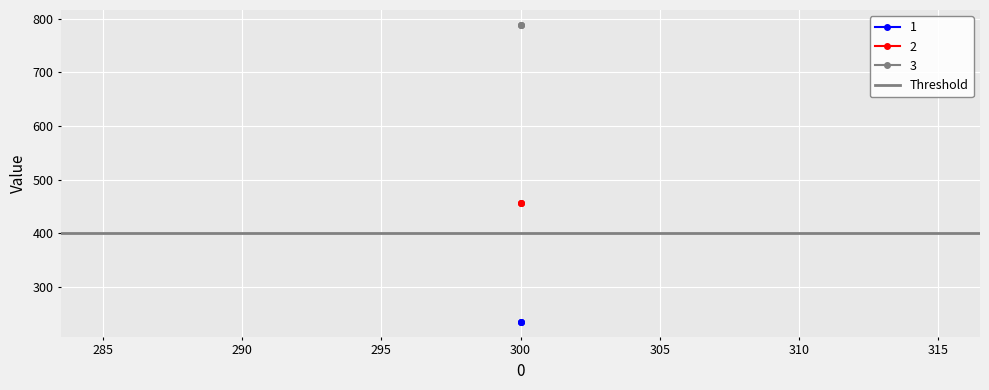

What is the value of the 3 point at the 2nd from the left?

789